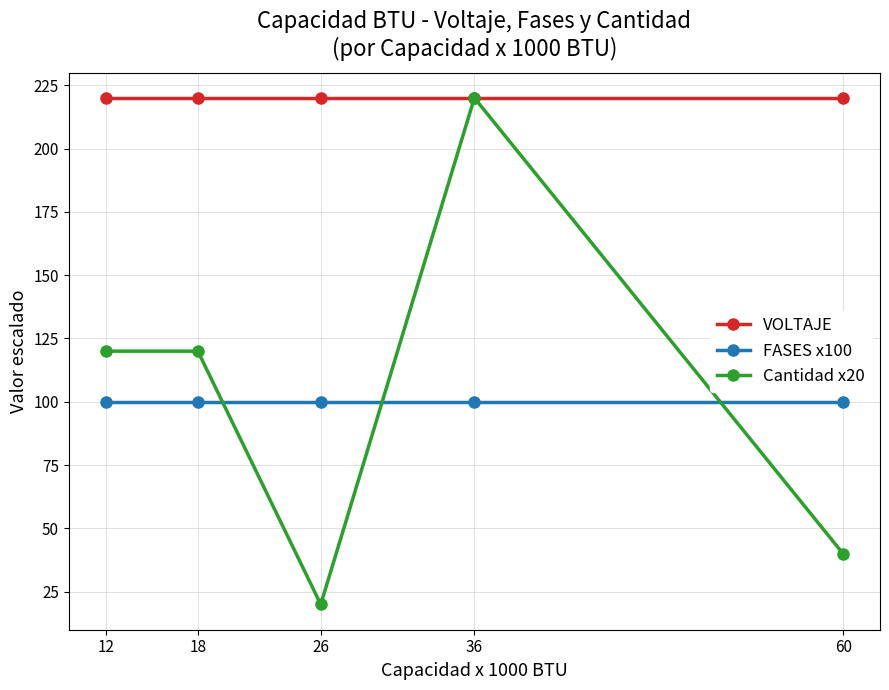

Which series has the widest spread of values?

Cantidad x20